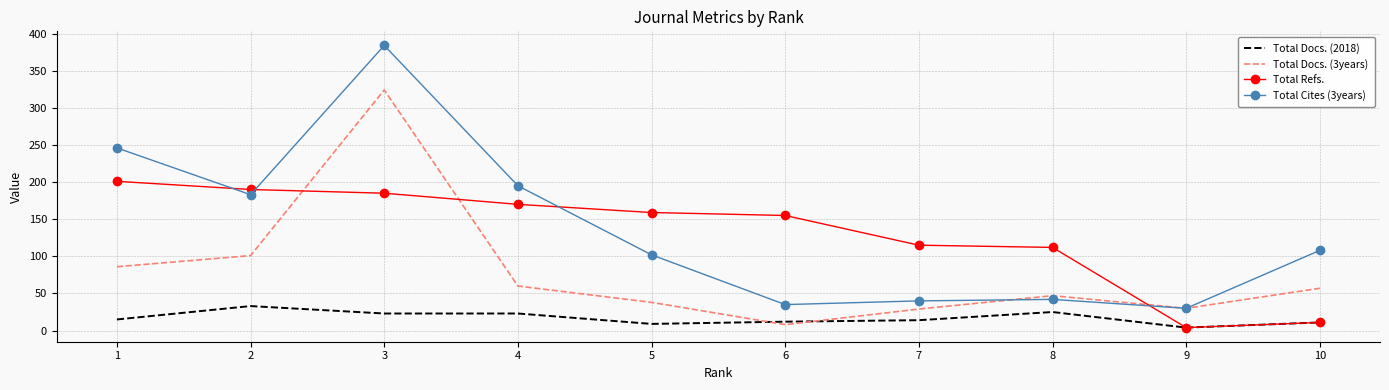

True or false: Total Docs. (2018) and Total Cites (3years) intersect in this chart.

False